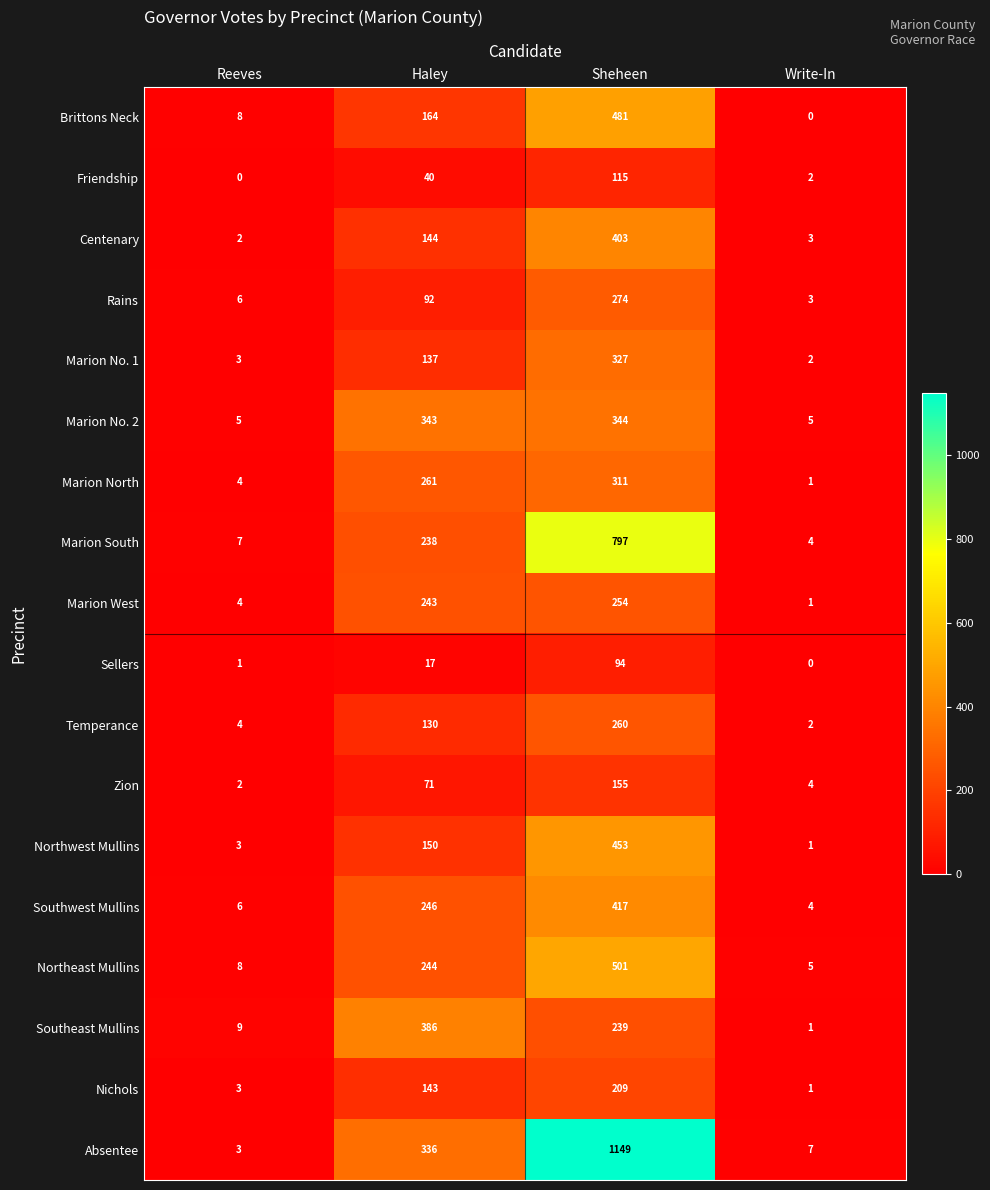

True or false: Northwest Mullins has a value of 57 at Haley.

False